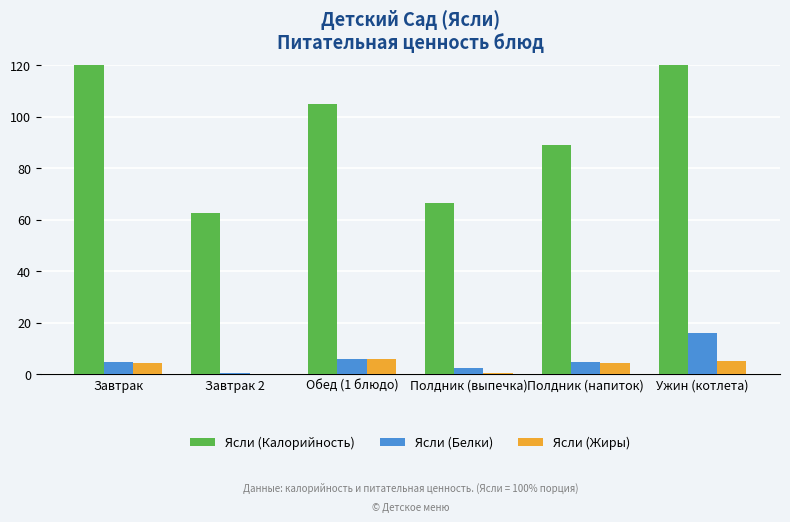

How many groups of bars are there?

6